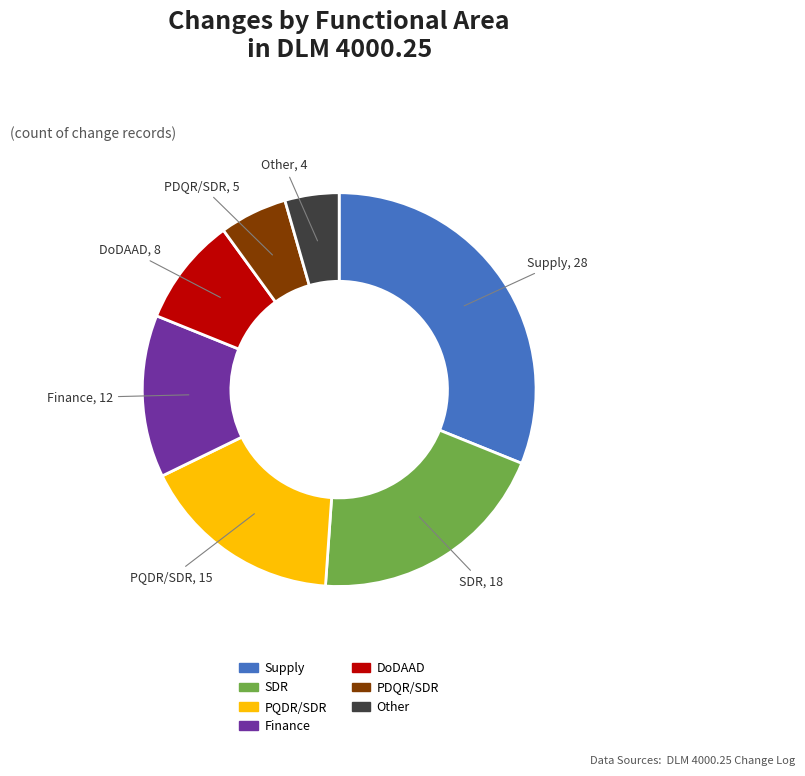

How many slices are in this pie chart?

7